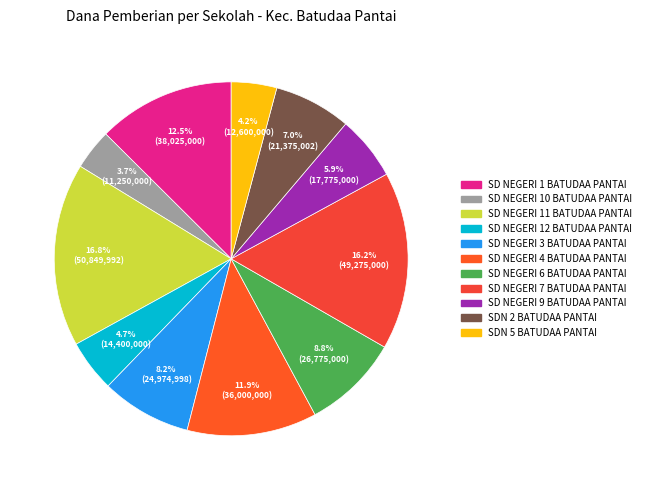

Count the number of slices in the pie.

11